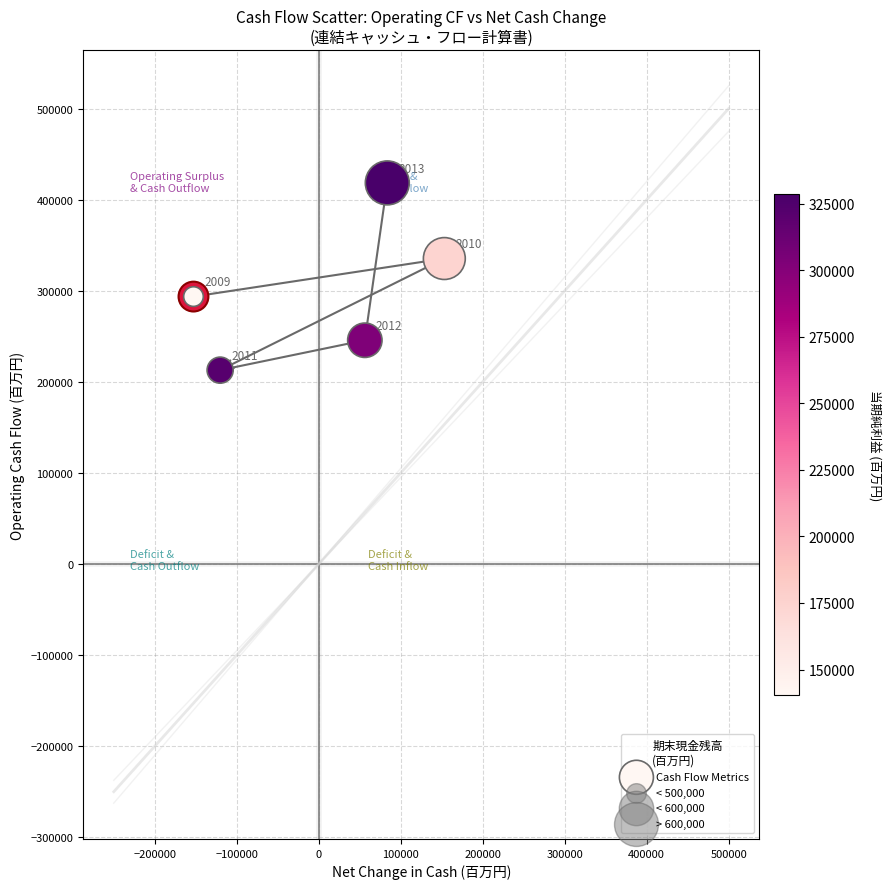

What Y value in the scatter plot is closest to 315613?

335361